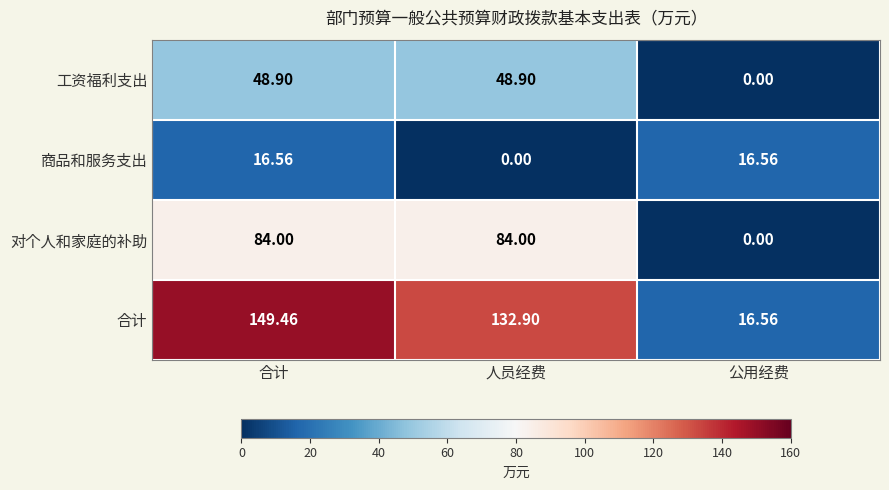

Is the value of 商品和服务支出 at 人员经费 greater than the value of 合计 at 合计?

No